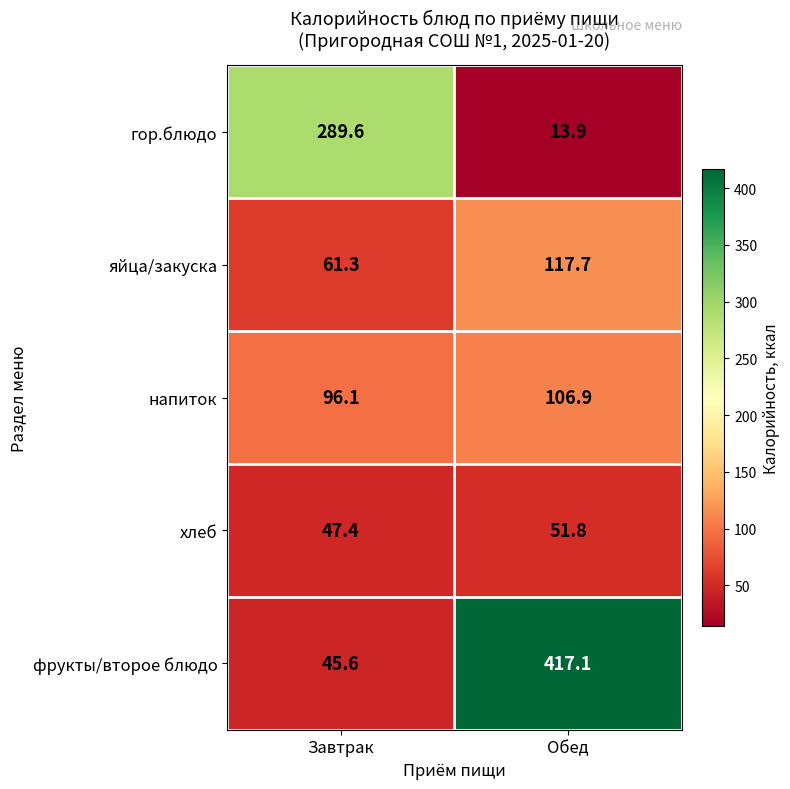

Rank the series at Обед from lowest to highest value.

гор.блюдо, хлеб, напиток, яйца/закуска, фрукты/второе блюдо